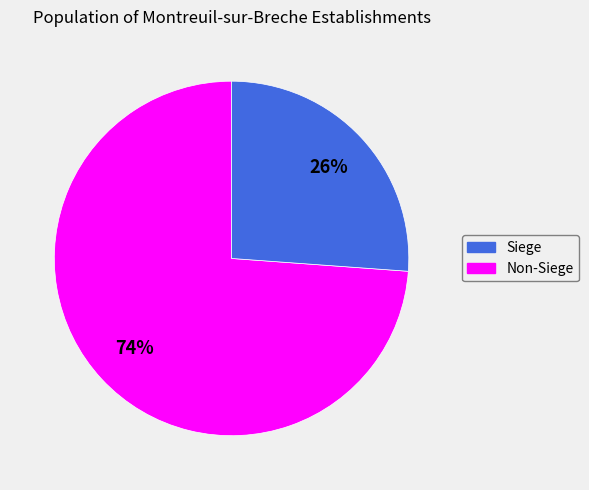

Does any single category account for the majority?

Yes